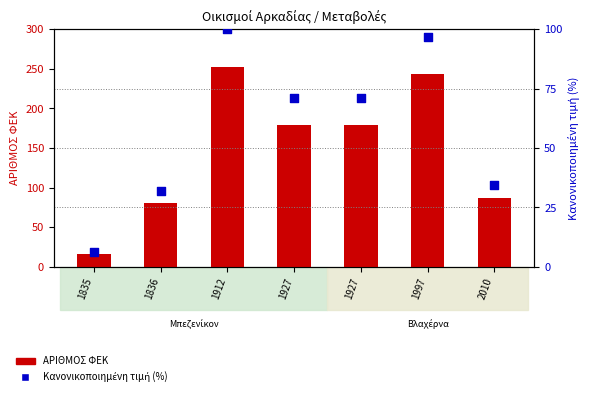

At how many categories does at least one series exceed 187?

2